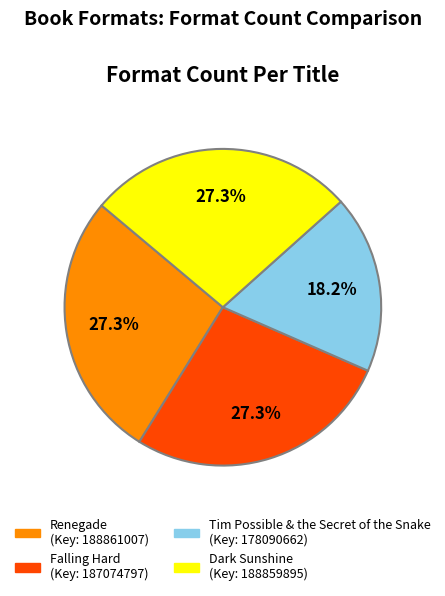

Approximately how many times larger is the value at Dark Sunshine compared to Tim Possible & the Secret of the Snake?

1.5